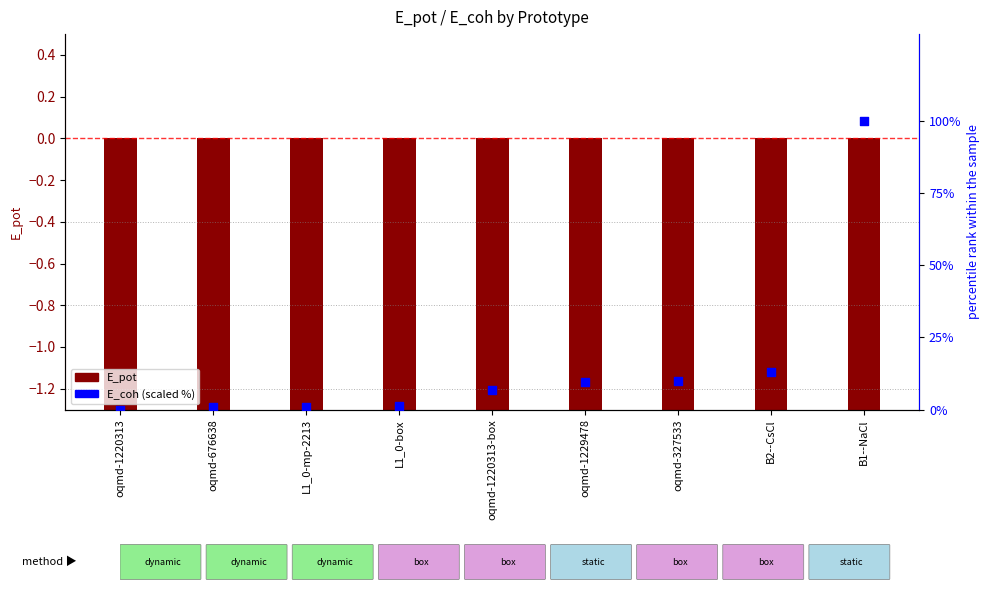

What are all the series names shown in the legend?

E_pot, E_coh (scaled %)